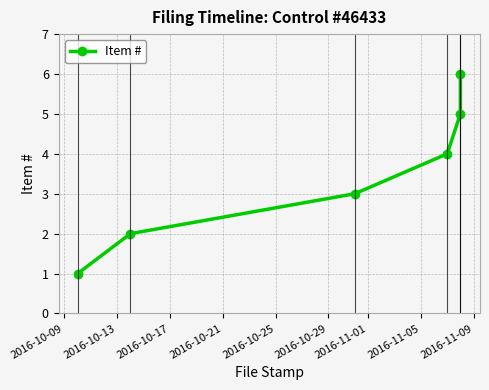

Reading left to right, list all the values displayed in this chart.

1	2	3	4	5	6